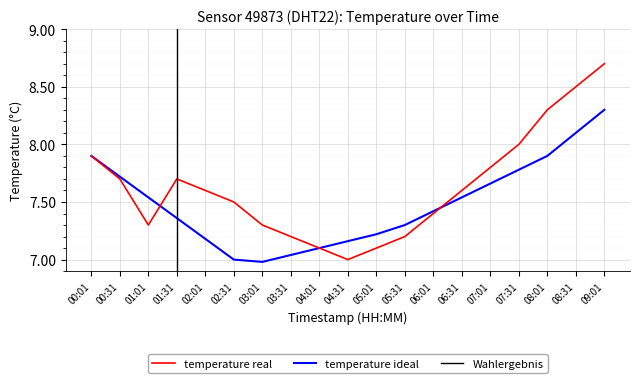

Count the number of categories in the chart.

19